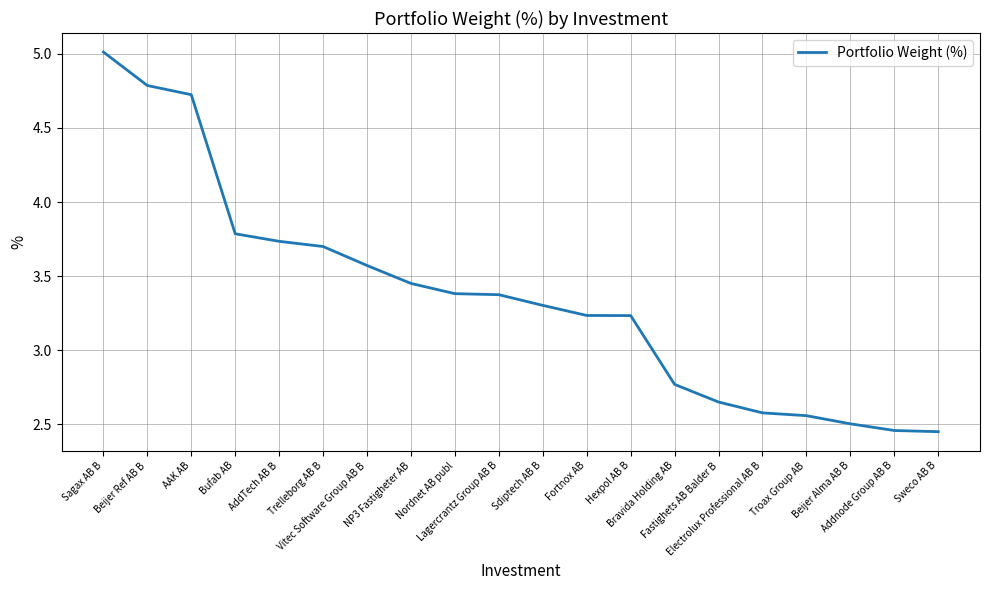

What is the maximum value shown in the chart?

5.0